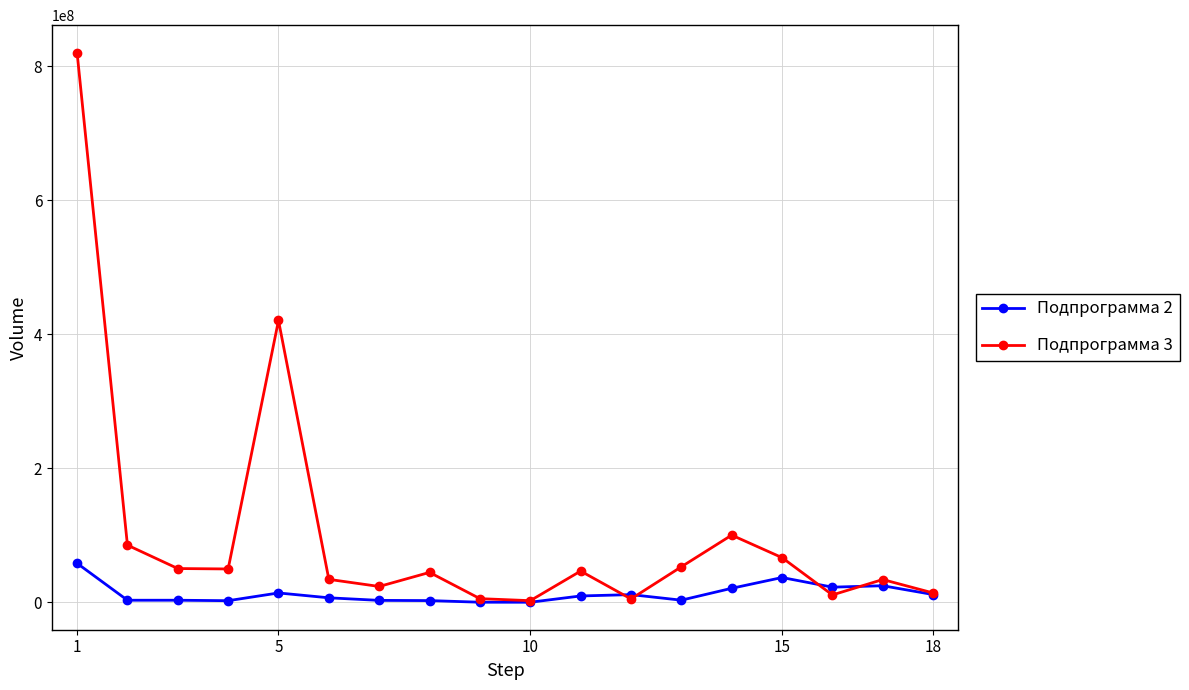

What is the greatest value displayed?

820358800